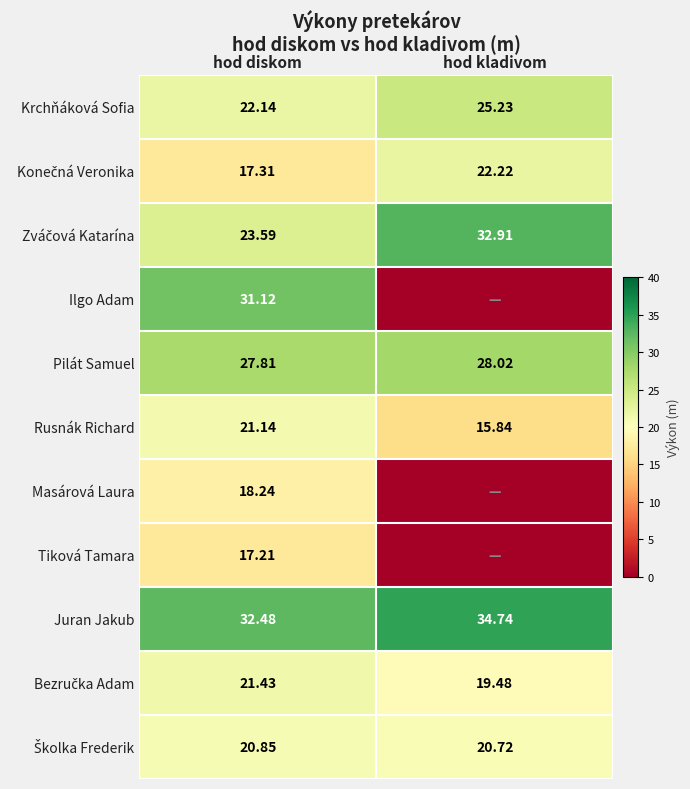

Which has a higher value, hod diskom or hod kladivom?

hod kladivom